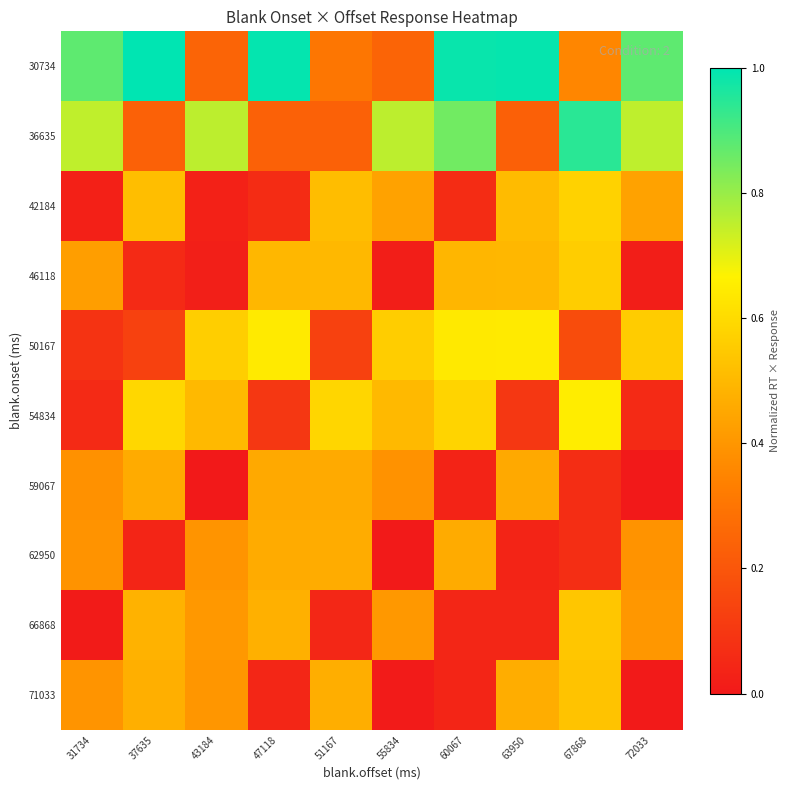

Rank the series by their maximum value, from lowest to highest.

59067, 62950, 71033, 66868, 46118, 42184, 50167, 54834, 36635, 30734